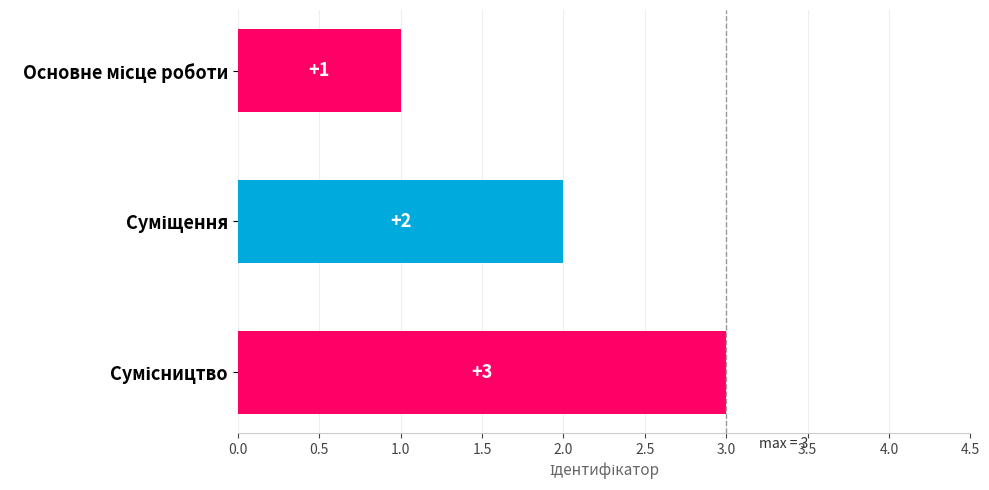

What is the sum of all values?

6